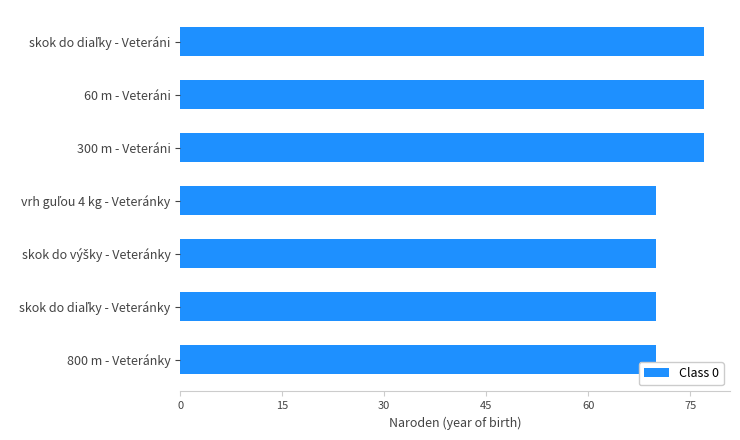

Count the values in the range 70 to 77.

7